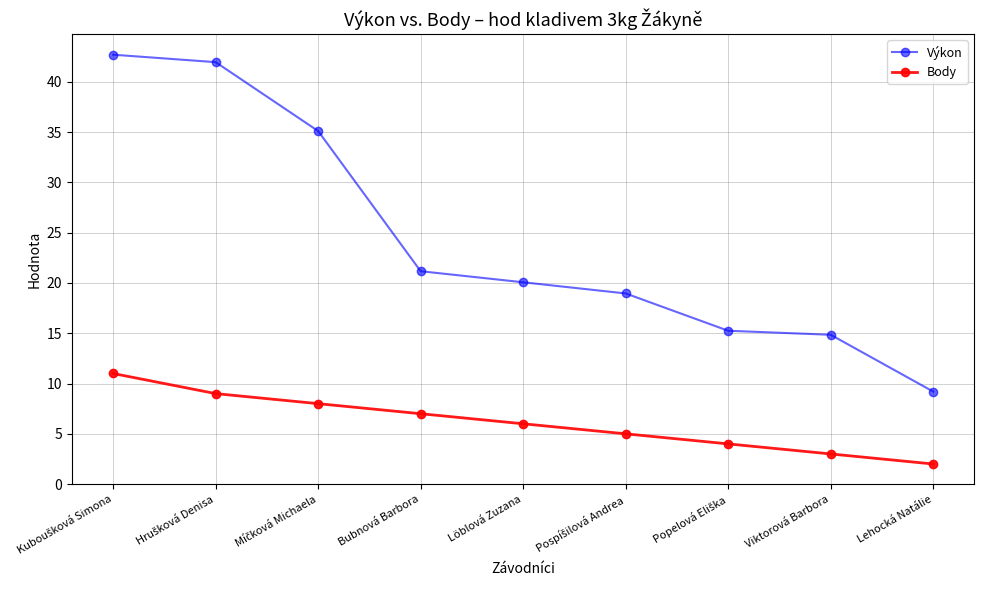

The Body series shows 2.0 at Lehocká Natálie. True or false?

True